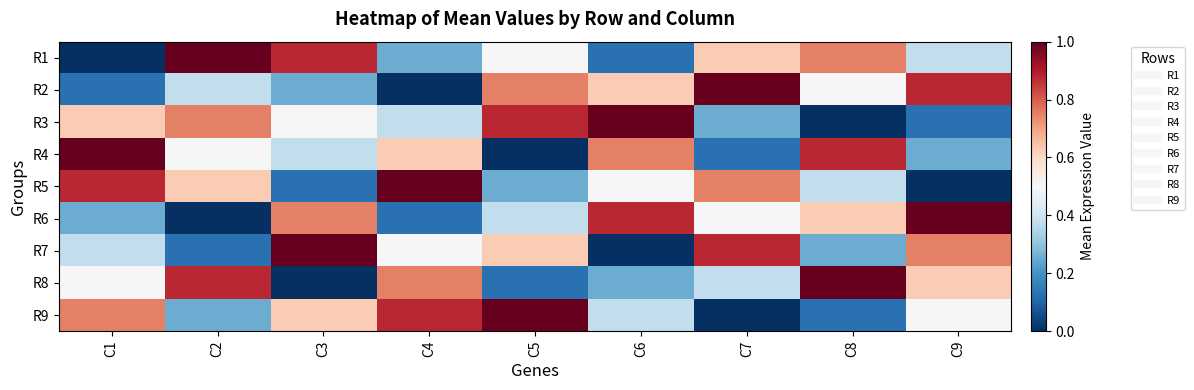

What is the total value across all series at C7?

4.5